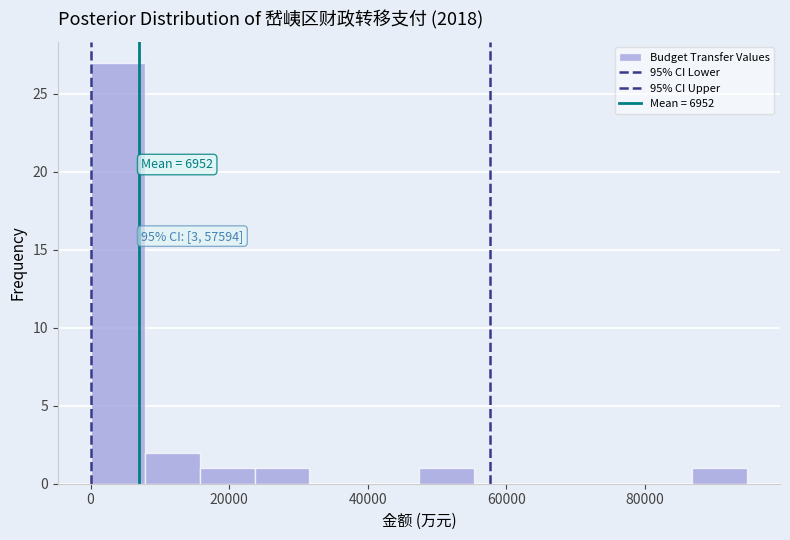

Around what value on the x-axis is the tallest bar? Give the approximate position of its centre, as read against the axis.

4000